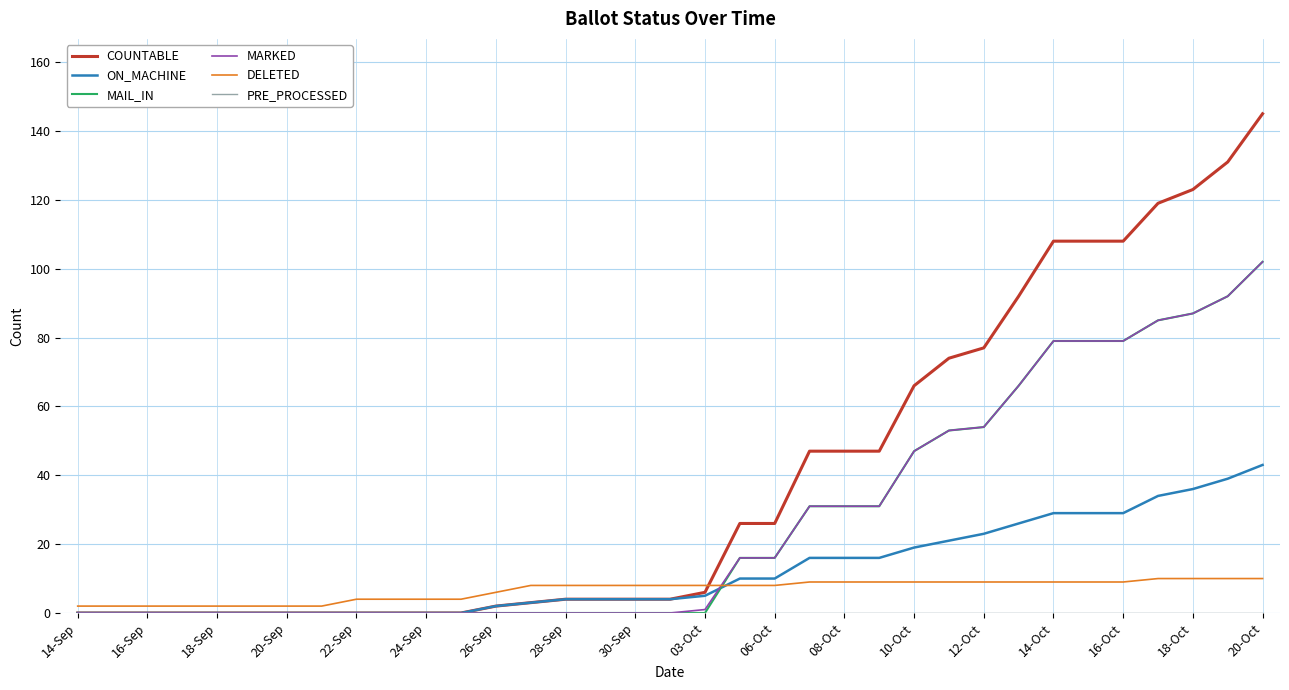

Which series has the widest spread of values?

COUNTABLE